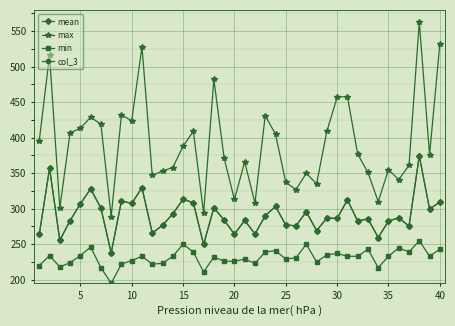

Does the chart display data point markers on the line(s)?

Yes